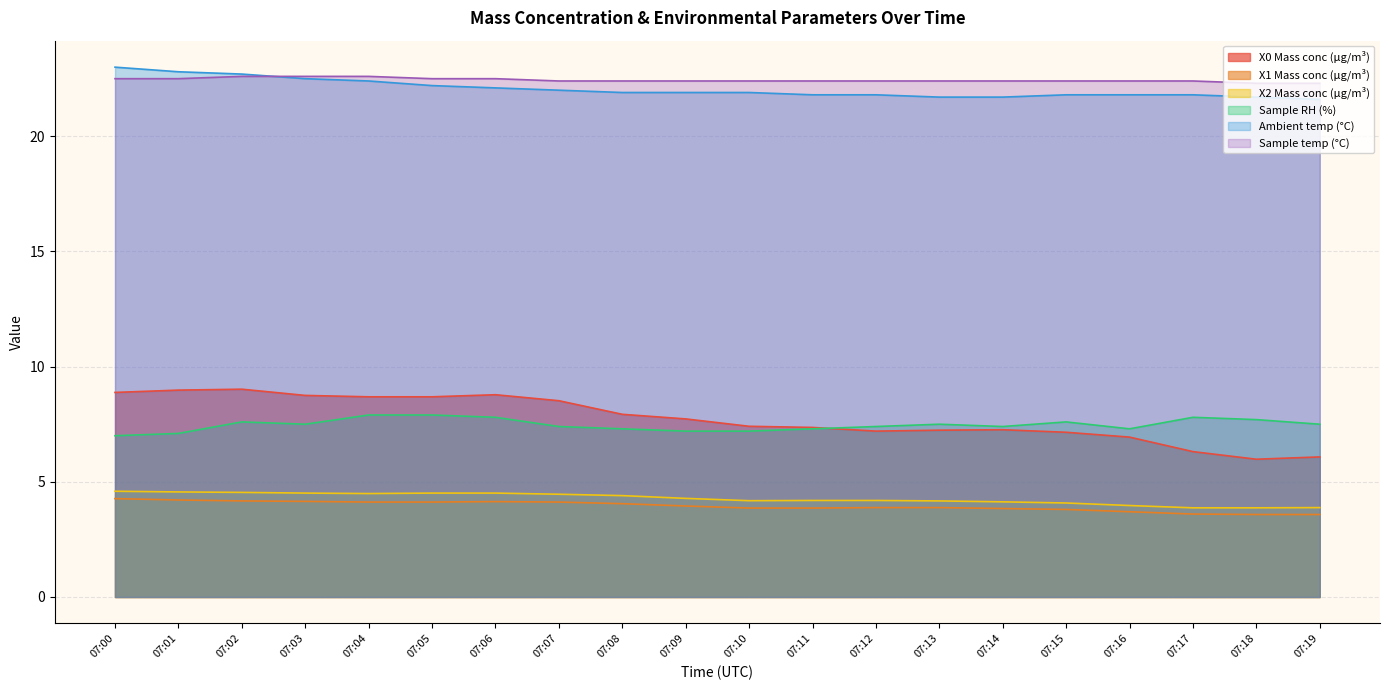

What is the value of the X0 Mass conc (μg/m³) point at the 13th from the left?

7.2